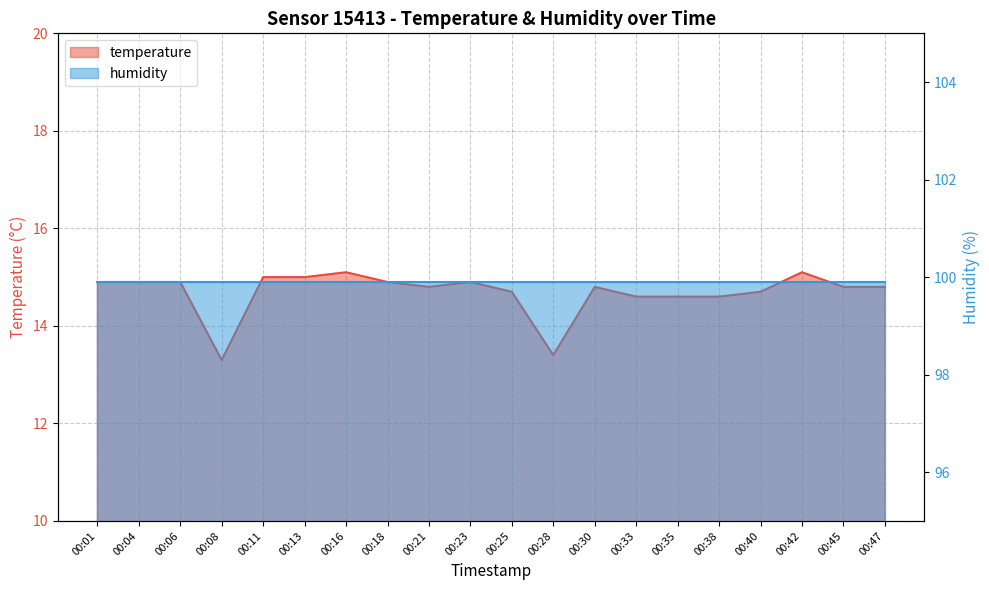

What value does the data have at 00:30?

14.8